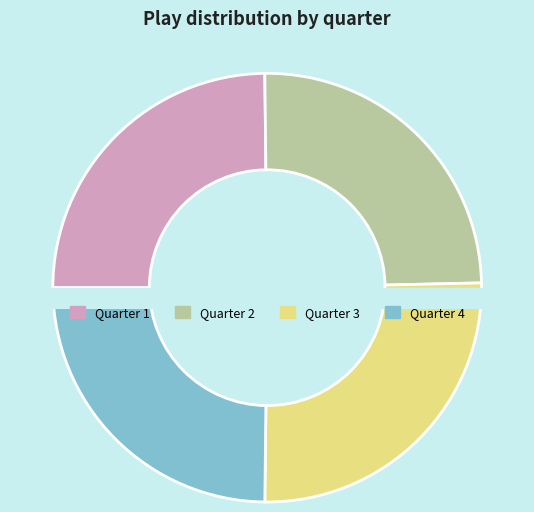

True or false: Quarter 4 accounts for 12% of the total.

False